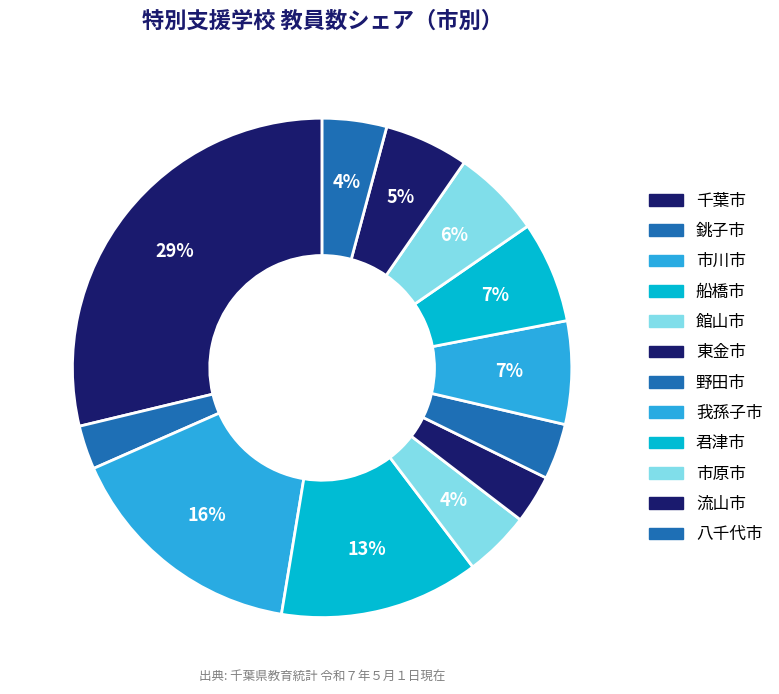

Is 船橋市 the majority of the pie?

No